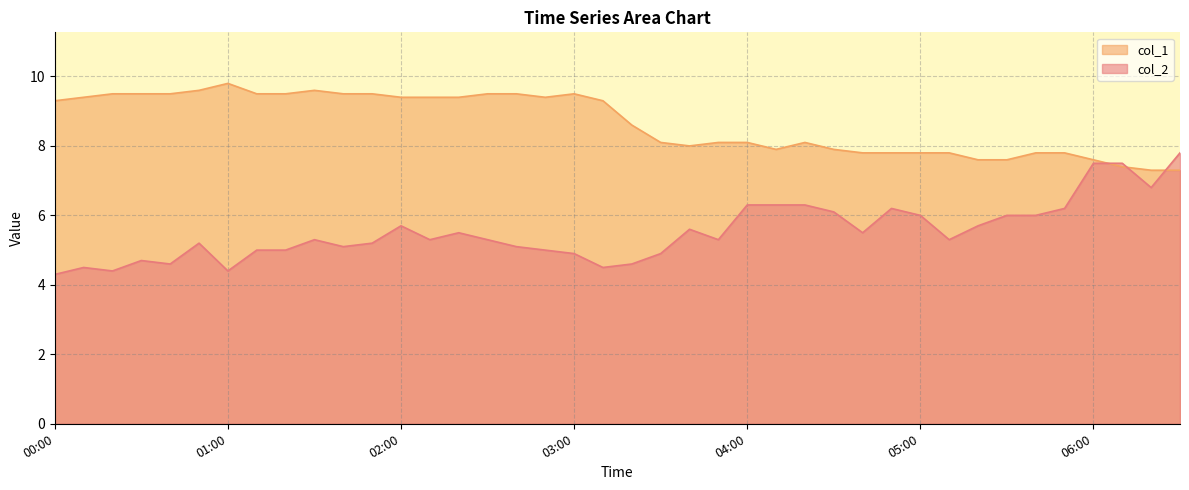

The value of col_2 at 03:10 is 6.1. True or false?

False